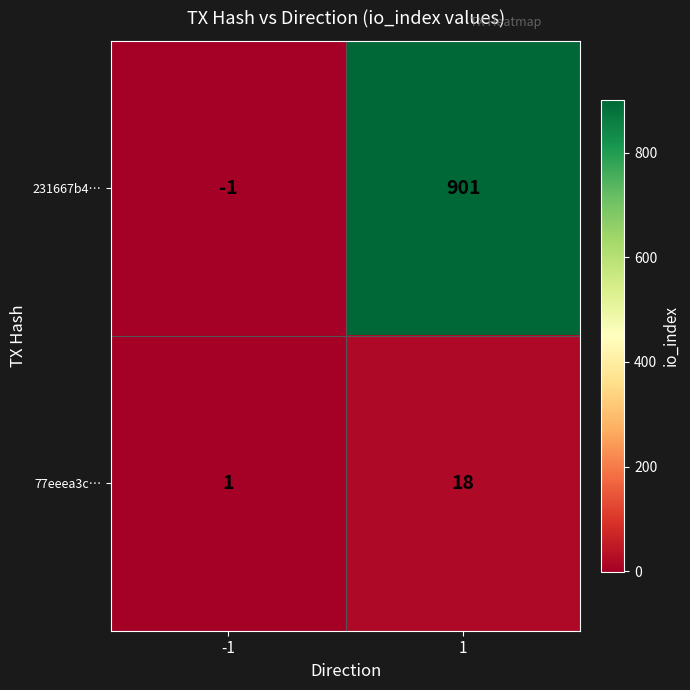

Count the number of data series in this chart.

2